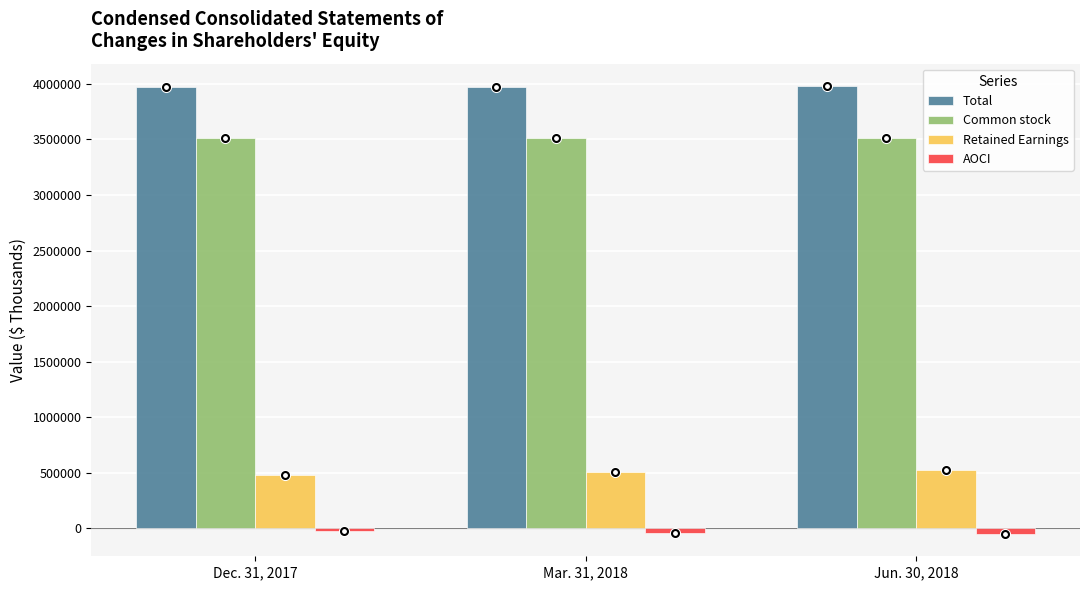

How many data points in AOCI are less than -47954?

1